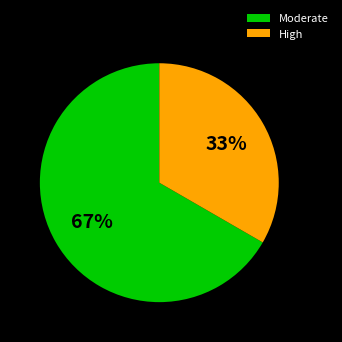

Which category has the smallest portion of the pie?

High